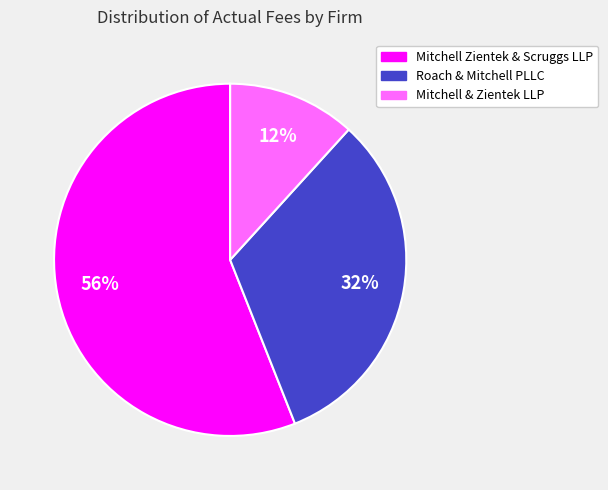

How many segments does this pie chart have?

3